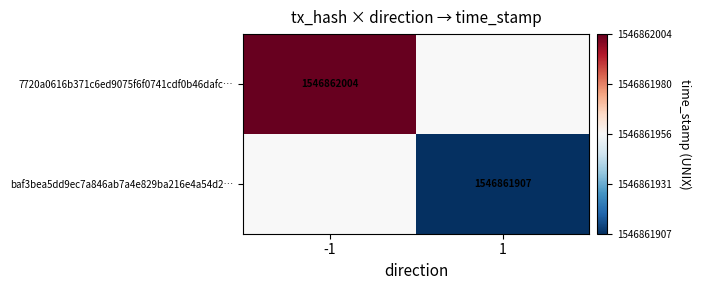

How many data points does each series have?

2